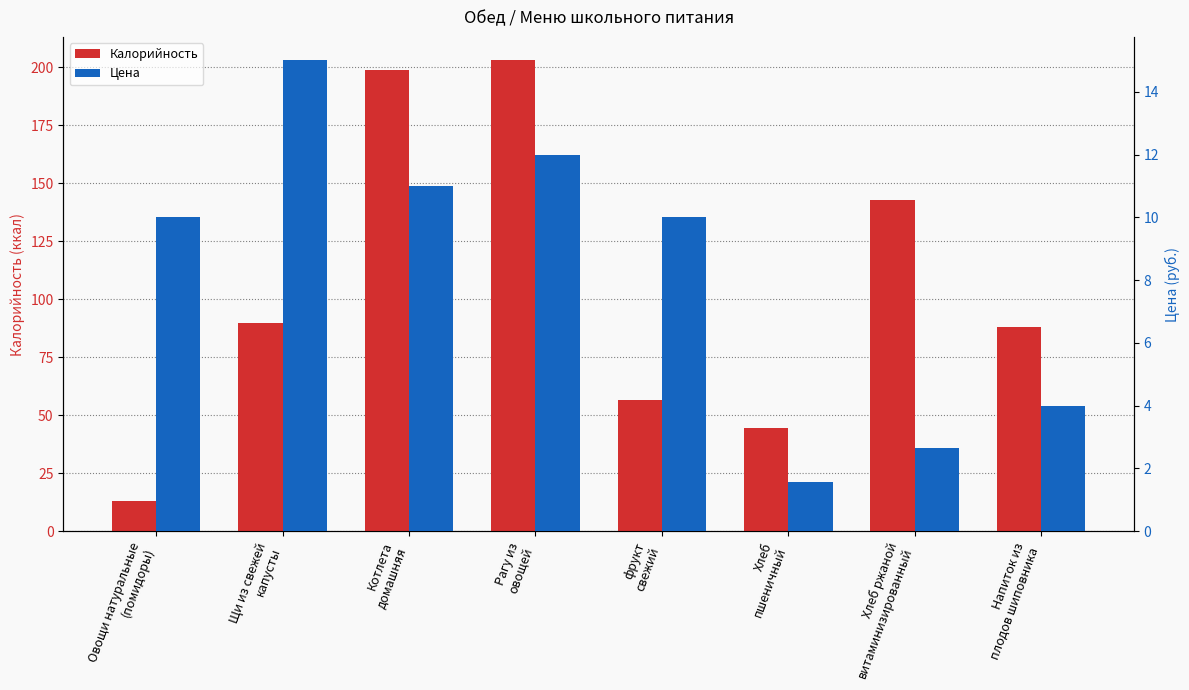

How many bars are there in total?

16